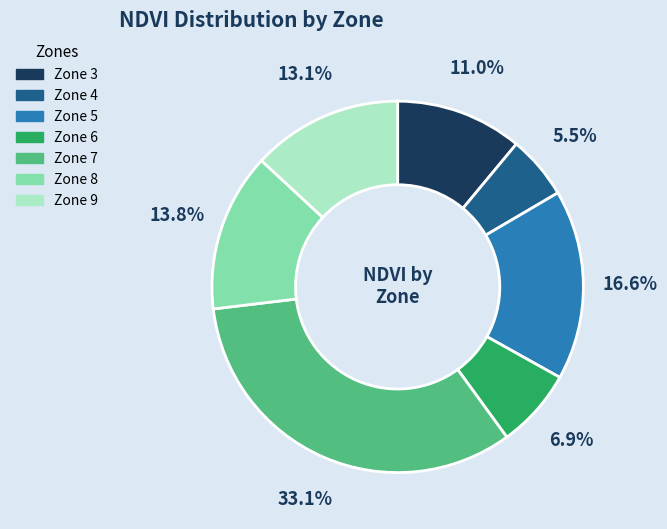

Approximately how many times larger is the value at Zone 6 compared to Zone 5?

0.4